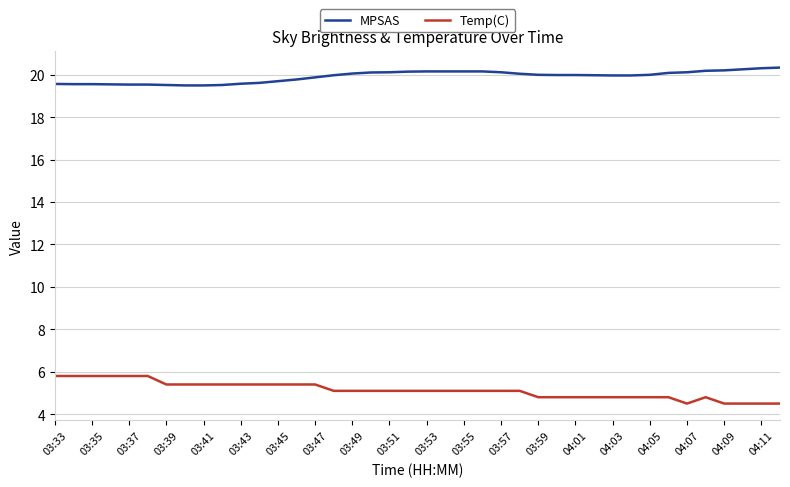

True or false: MPSAS and Temp(C) intersect in this chart.

False